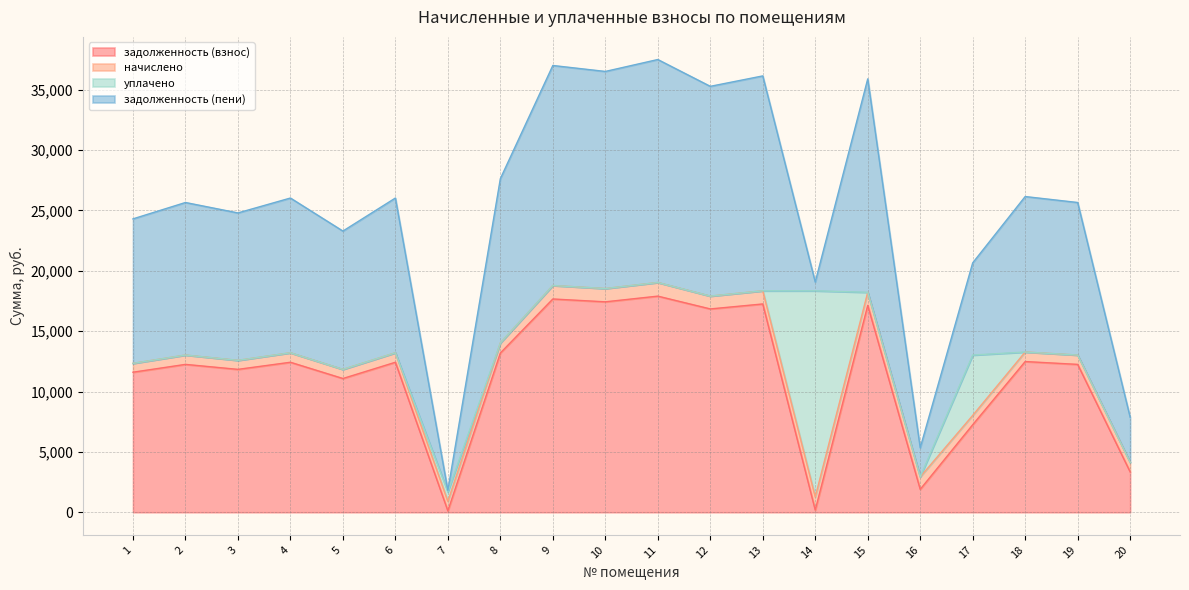

True or false: задолженность (взнос) and задолженность (пени) intersect in this chart.

False